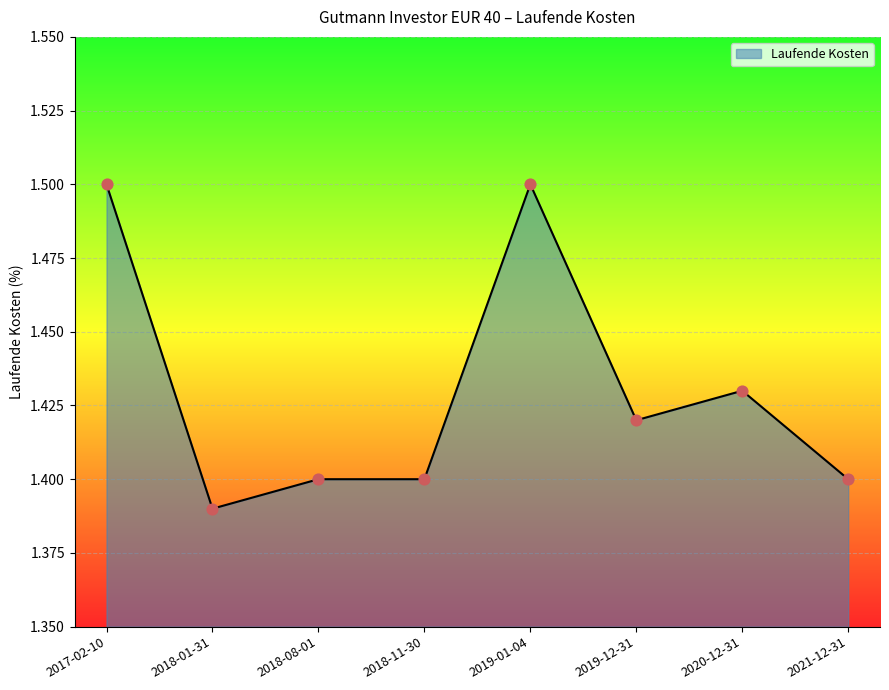

Approximately how many times larger is the value at 2018-01-31 compared to 2018-08-01?

1.0